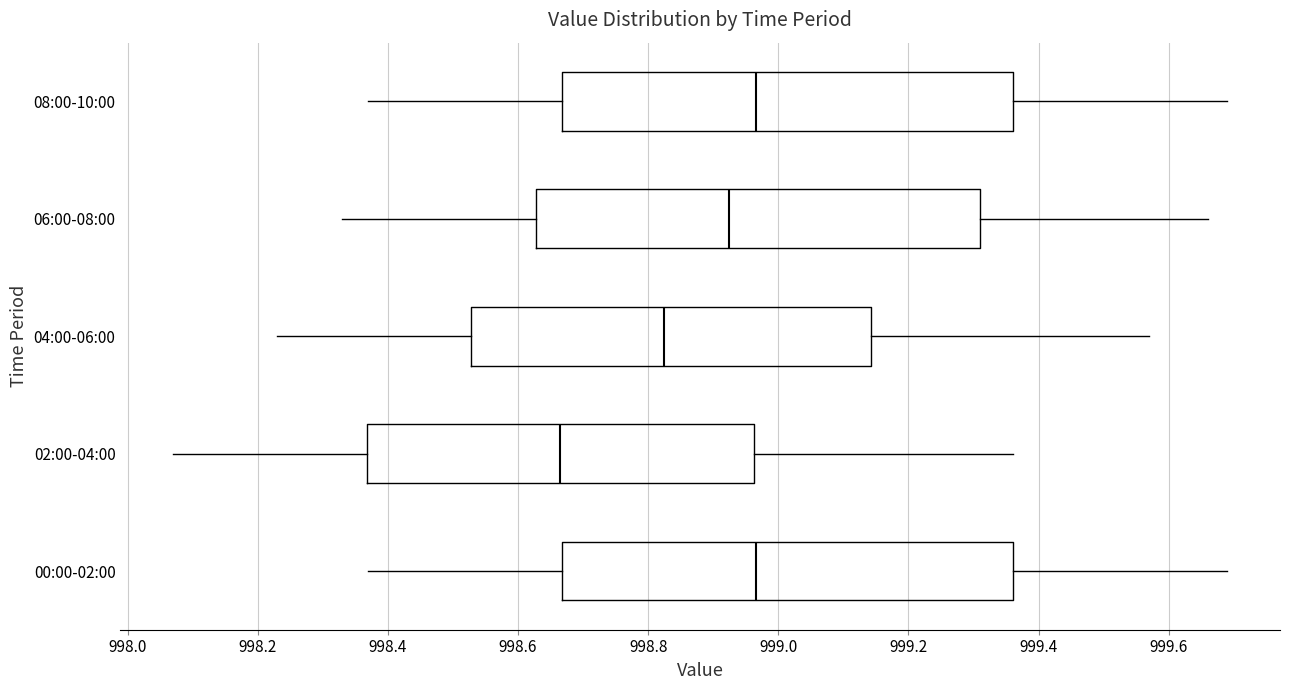

Reading bottom to top, read every box against the x-axis: the position of its median line, the range the box covers, and the ends of its whiskers. The values are not printed on the chart, so give them approximately, as read against the axis.

00:00-02:00: median 998.96, box 998.66 to 999.36, whiskers 998.38 to 999.70
02:00-04:00: median 998.66, box 998.36 to 998.96, whiskers 998.08 to 999.36
04:00-06:00: median 998.82, box 998.52 to 999.14, whiskers 998.24 to 999.58
06:00-08:00: median 998.92, box 998.62 to 999.32, whiskers 998.34 to 999.66
08:00-10:00: median 998.96, box 998.66 to 999.36, whiskers 998.38 to 999.70